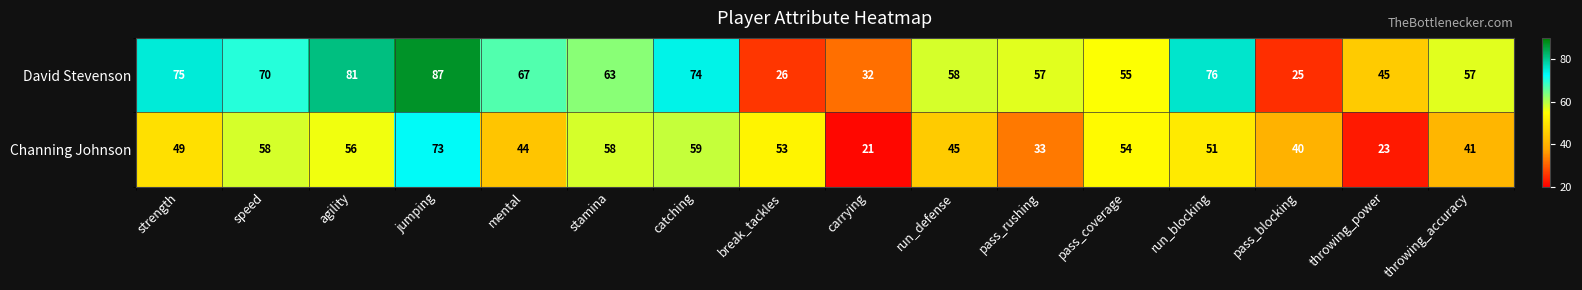

At how many categories does at least one series exceed 86?

1